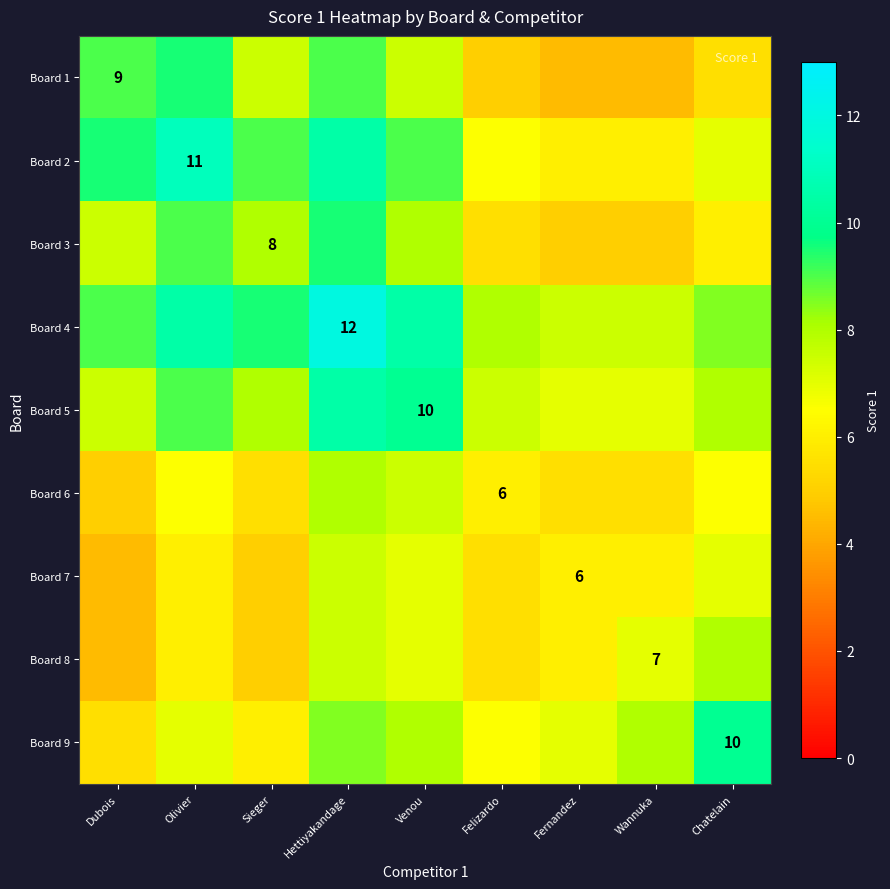

True or false: Board 6 has a value of 10.8 at Felizardo.

False